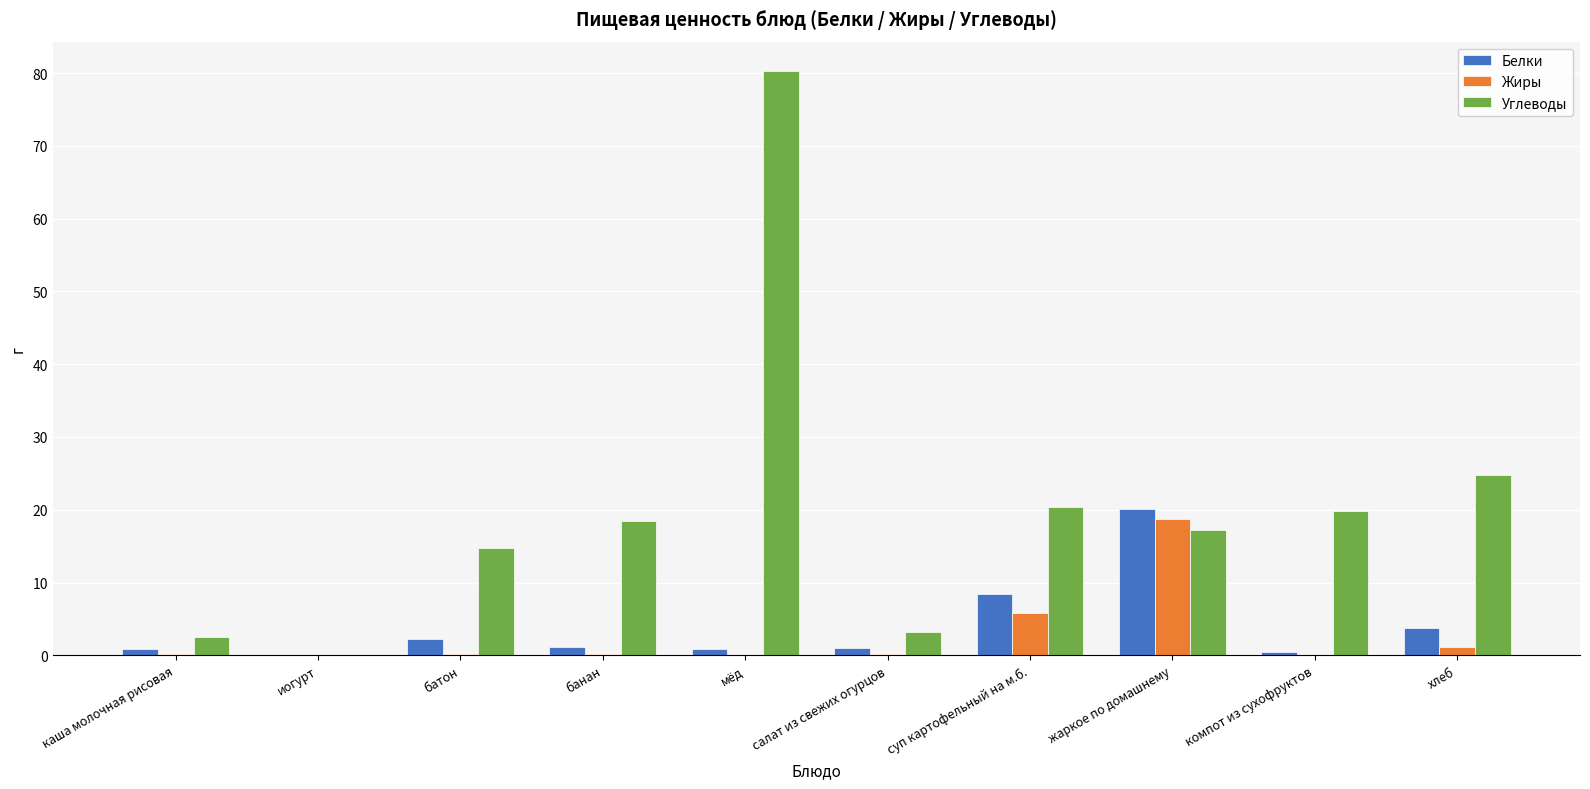

What is the sum of the Белки values at суп картофельный на м.б. and иогурт?

8.4